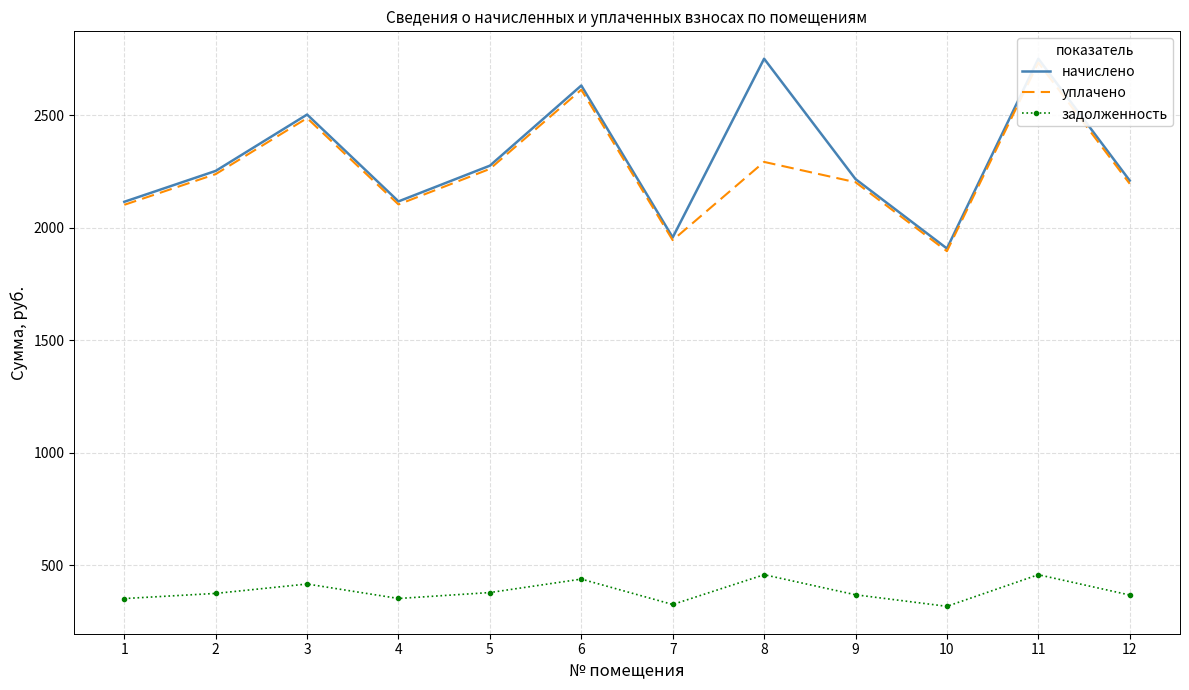

Is it true that начислено equals 3119.1 at 5?

False